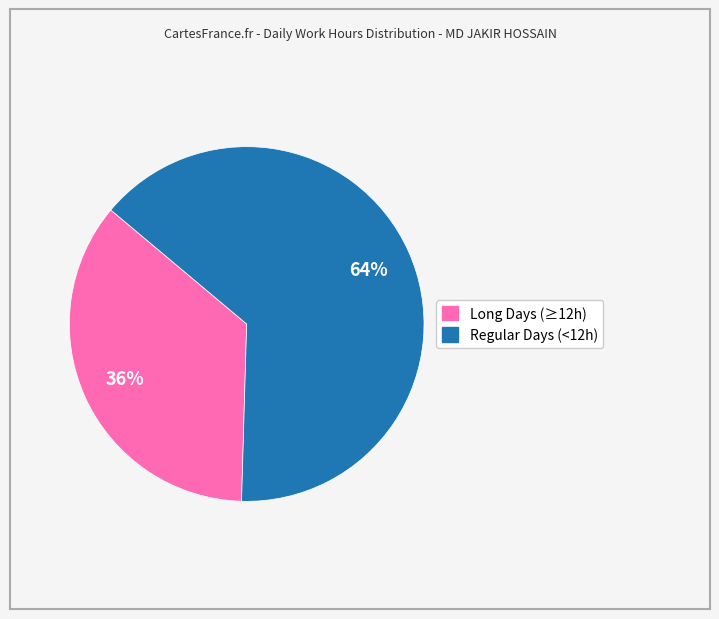

Does any single category account for the majority?

Yes